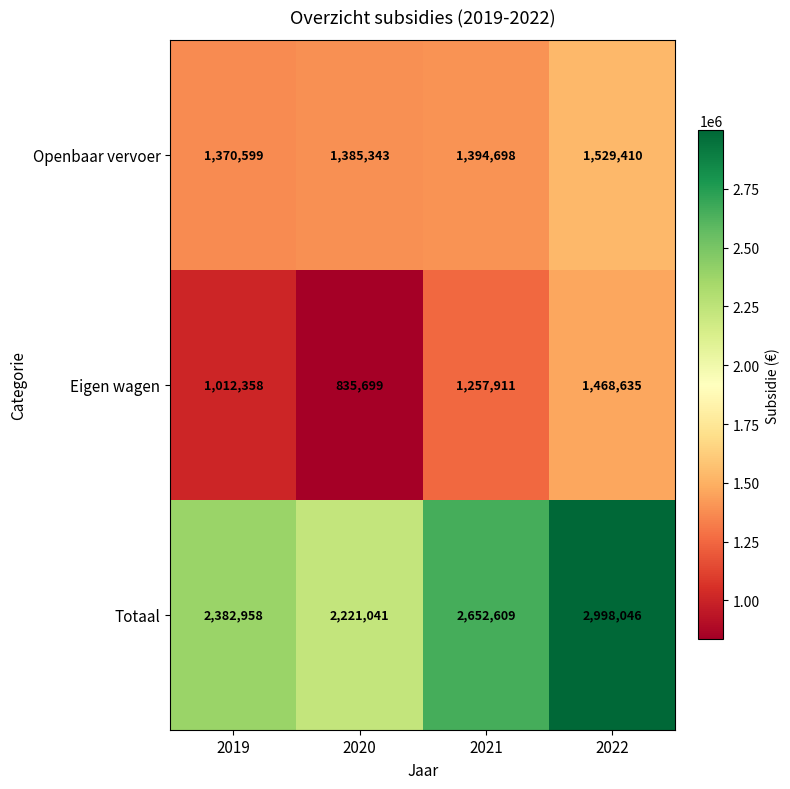

What is the difference between the Eigen wagen values at 2021 and 2020?

422212